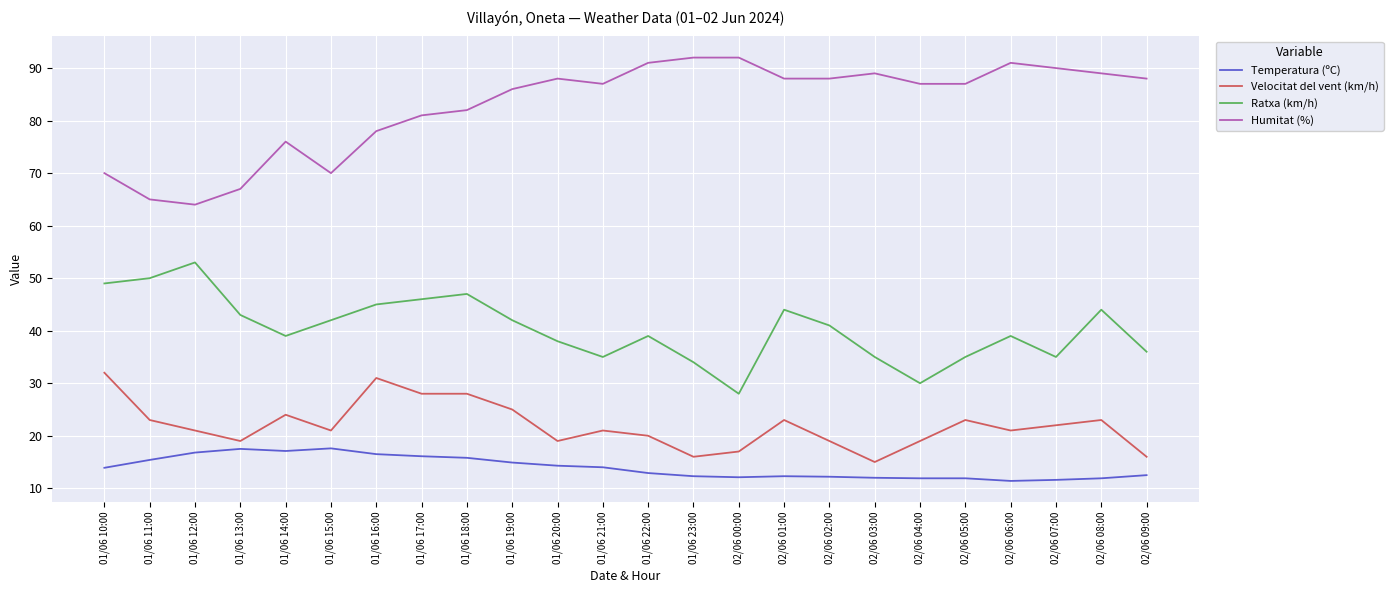

Which series has the largest total across all categories?

Humitat (%)